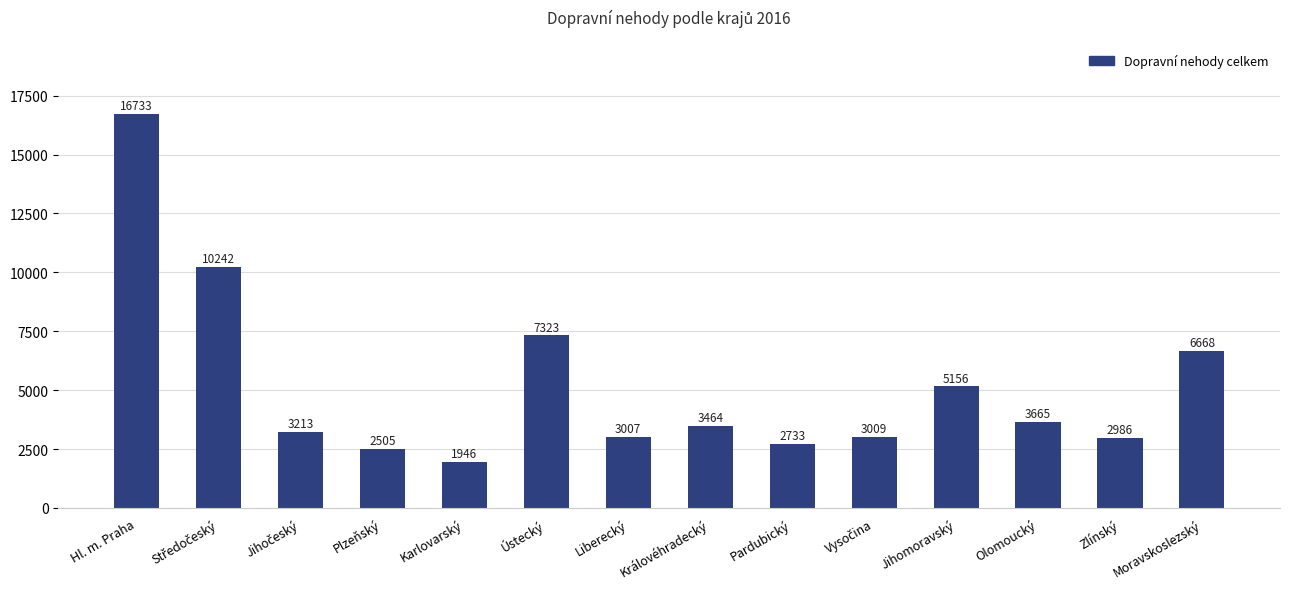

What is the average value?

5189